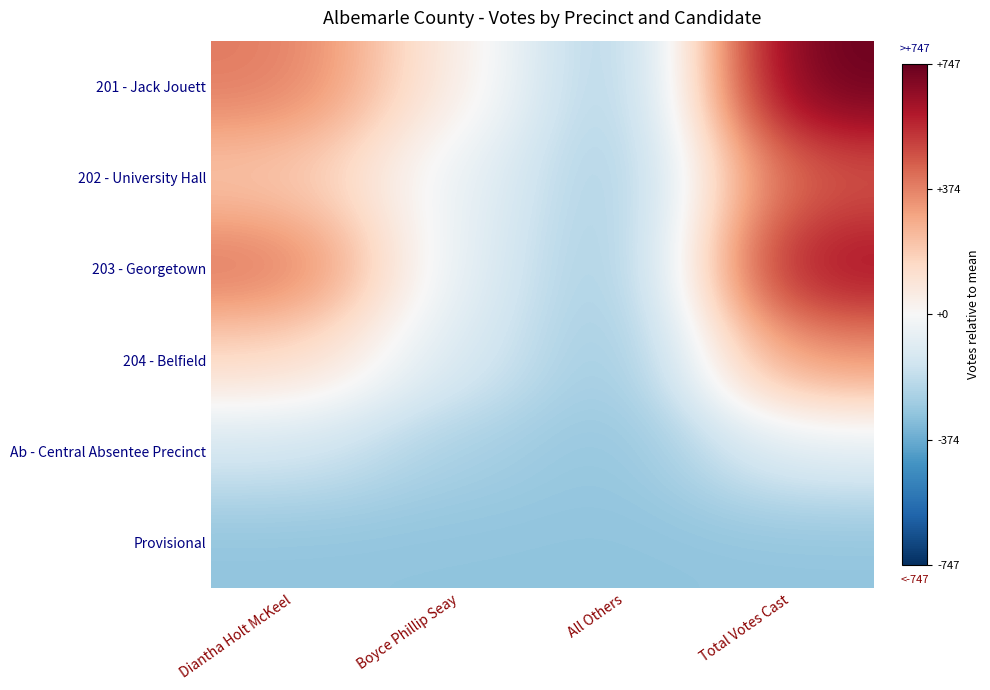

What is the total value across all series at Total Votes Cast?

1805.0